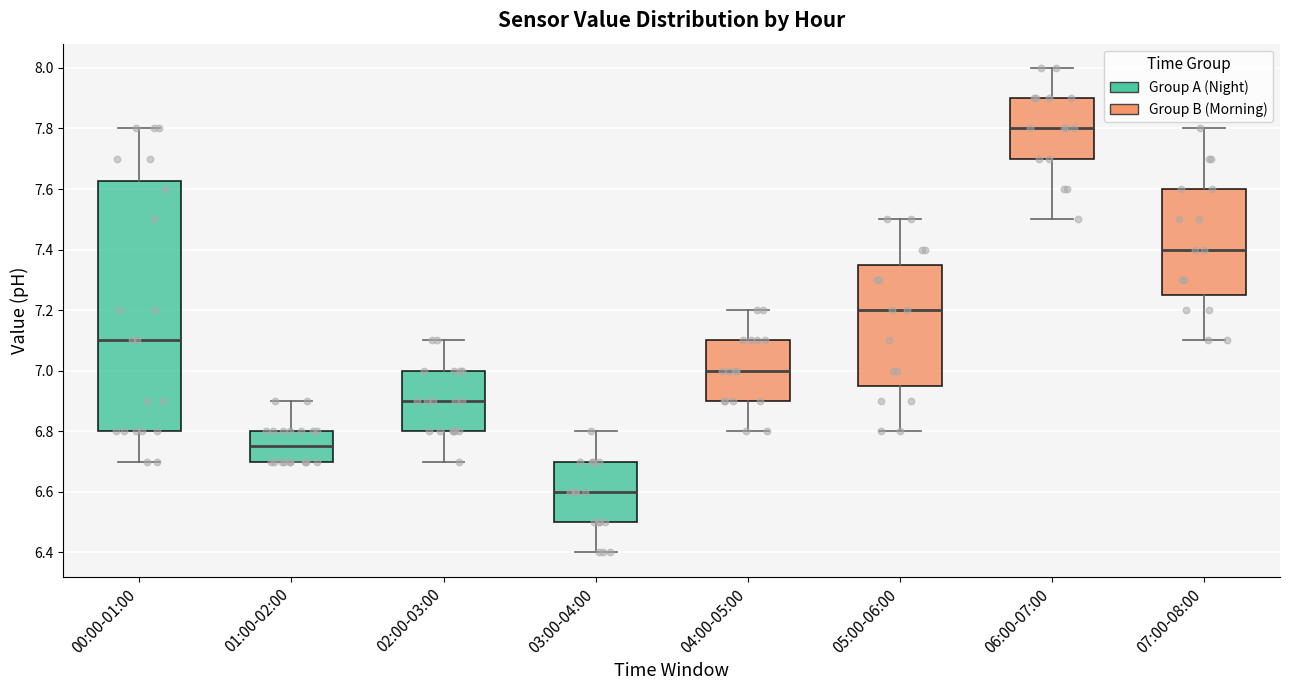

Reading left to right, transcribe this box plot: for each box, give where its median line is, the range the box spans, and where its two whiskers end, as read against the y-axis. The values are not printed on the chart, so give them approximately, as read against the axis.

00:00-01:00: median 7.10, box 6.80 to 7.62, whiskers 6.70 to 7.80
01:00-02:00: median 6.76, box 6.70 to 6.80, whiskers 6.70 to 6.90
02:00-03:00: median 6.90, box 6.80 to 7.00, whiskers 6.70 to 7.10
03:00-04:00: median 6.60, box 6.50 to 6.70, whiskers 6.40 to 6.80
04:00-05:00: median 7.00, box 6.90 to 7.10, whiskers 6.80 to 7.20
05:00-06:00: median 7.20, box 6.96 to 7.36, whiskers 6.80 to 7.50
06:00-07:00: median 7.80, box 7.70 to 7.90, whiskers 7.50 to 8.00
07:00-08:00: median 7.40, box 7.26 to 7.60, whiskers 7.10 to 7.80